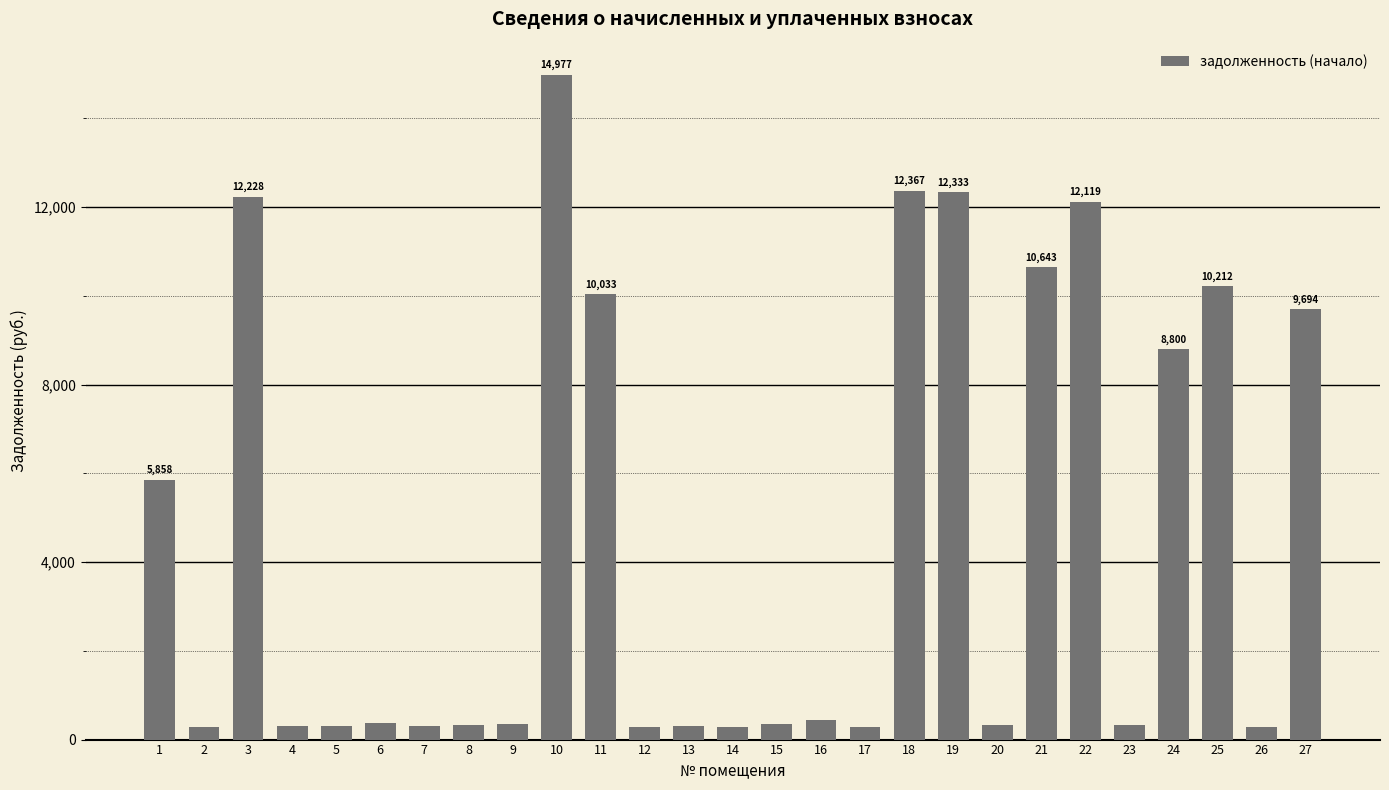

How many series are shown in this chart?

1